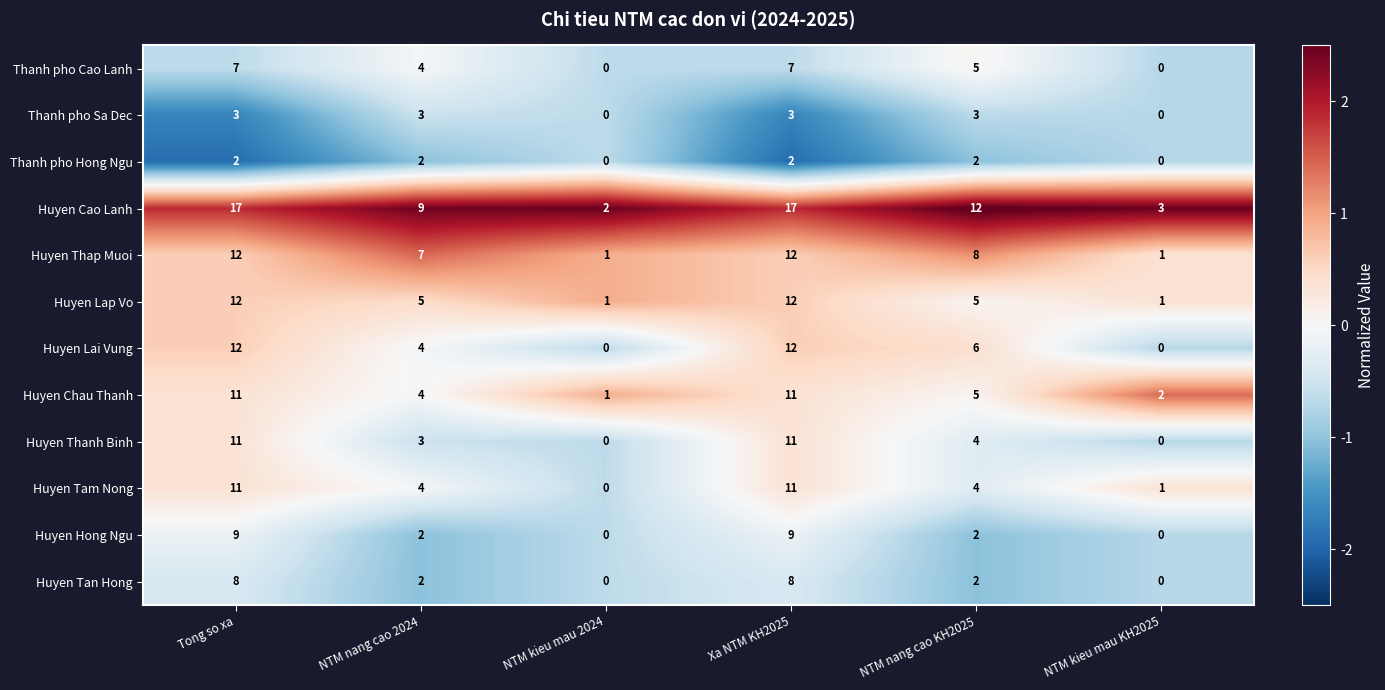

What is the highest value of the Huyen Lai Vung series?

12